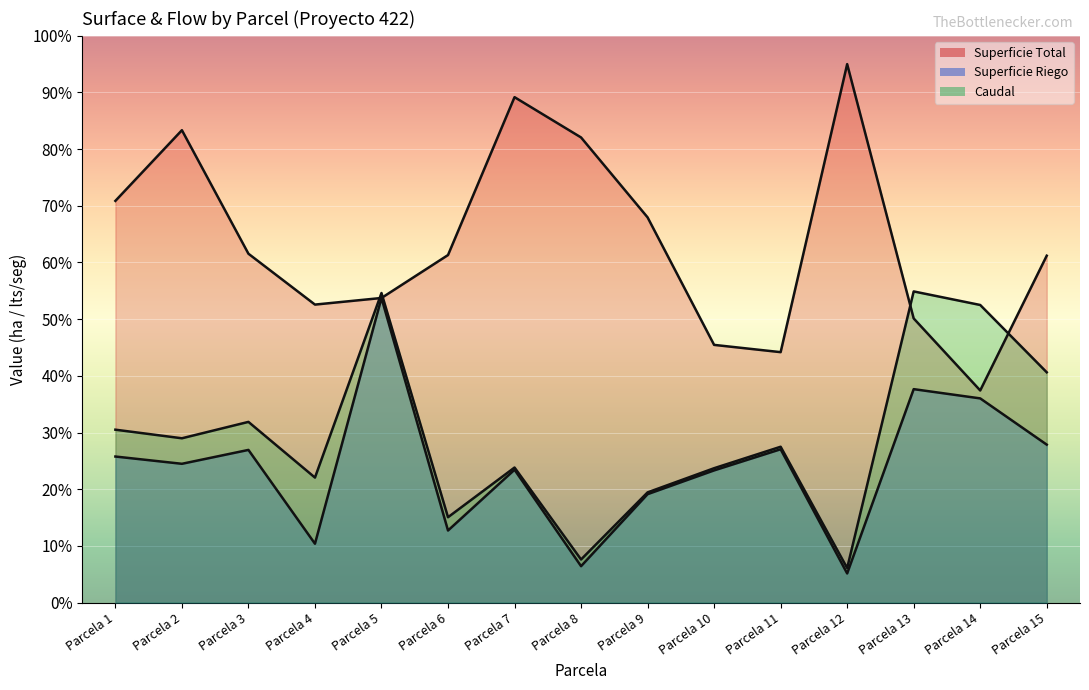

Rank the series at Parcela 2 from lowest to highest value.

Superficie Riego, Caudal, Superficie Total